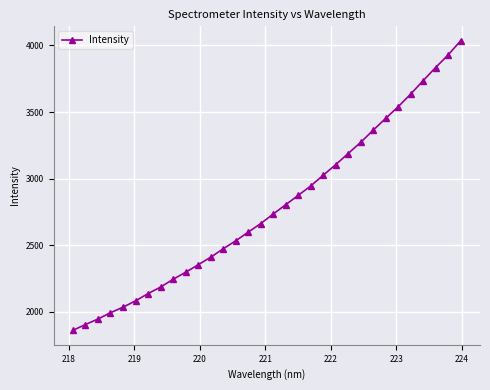

What is the smallest value displayed?

1861.3